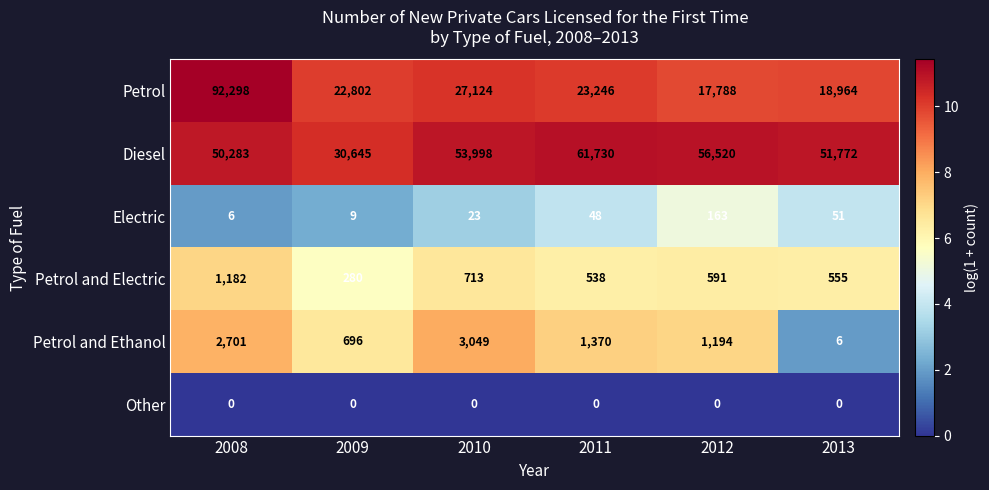

What is the total value across all series at 2013?

71348